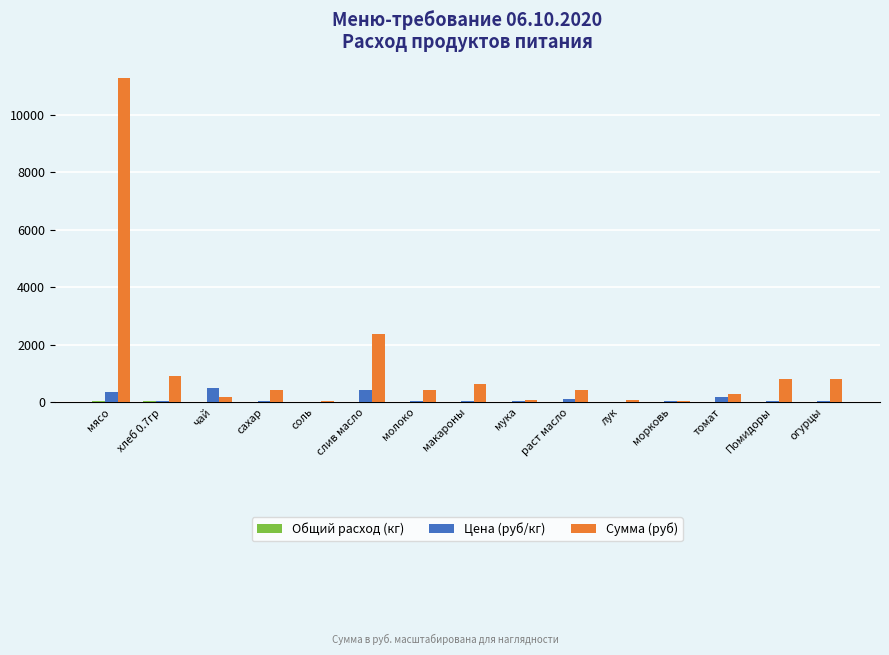

Between мясо and макароны, which series saw the biggest shift?

Сумма (руб)